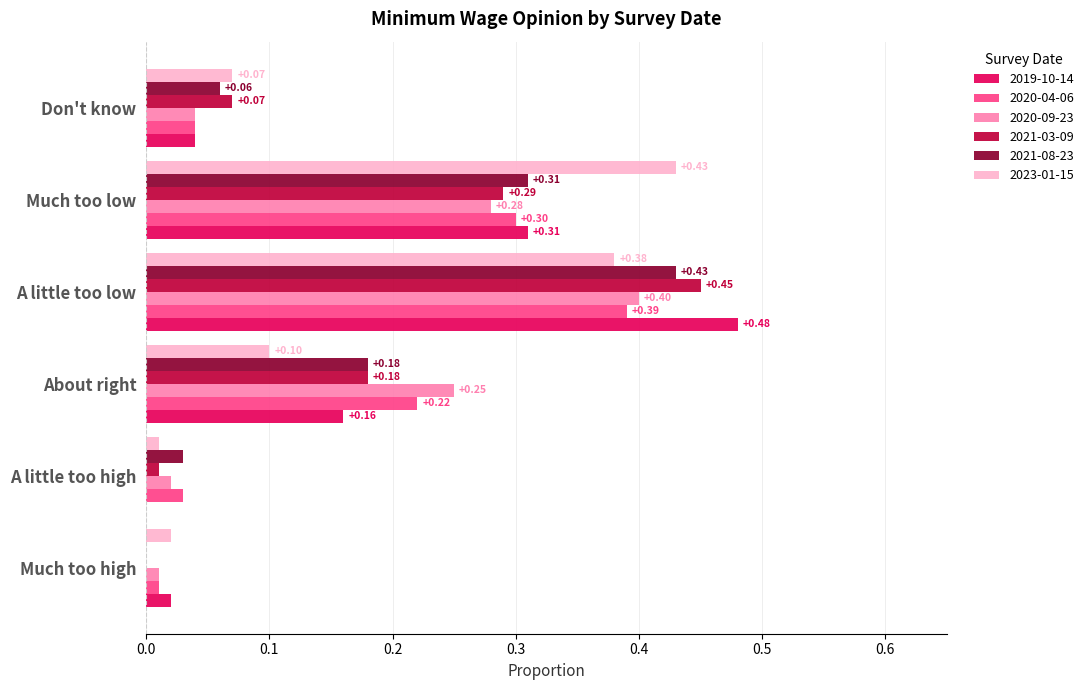

Between A little too high and A little too low, which series saw the biggest shift?

2019-10-14